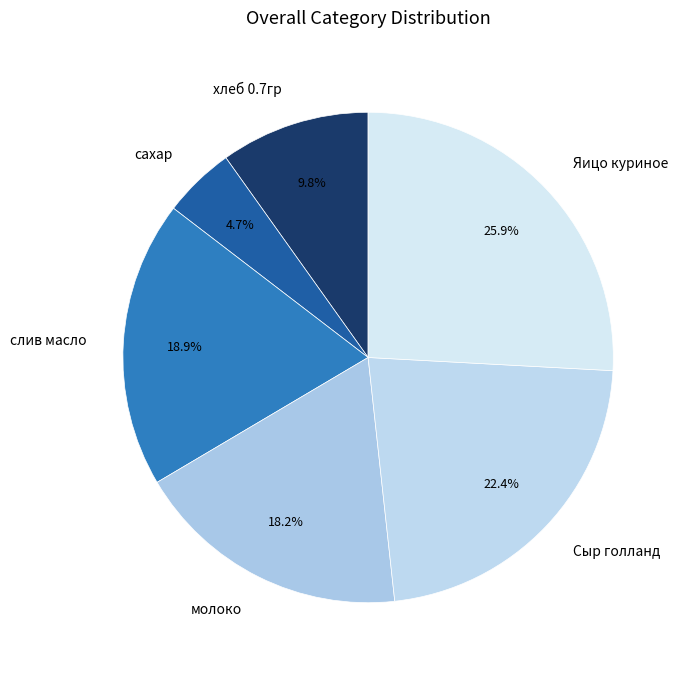

To the nearest percent, what is the difference between the молоко and Яицо куриное slice percentages?

8%